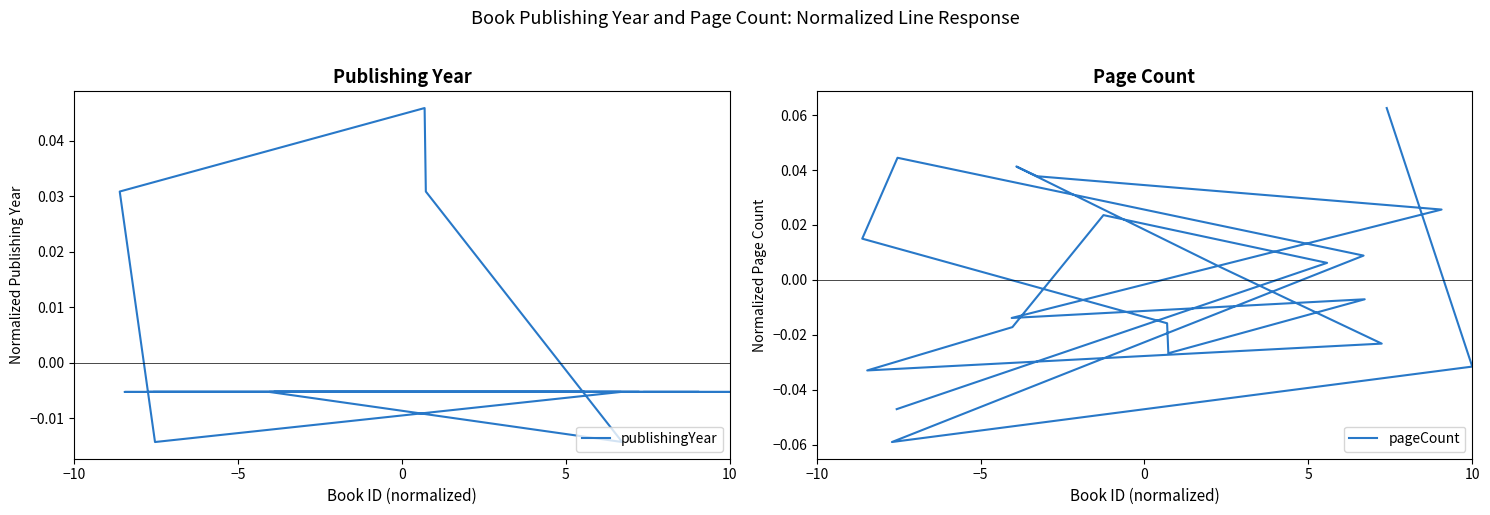

Which series ends up on top after the final intersection of pageCount and publishingYear?

pageCount